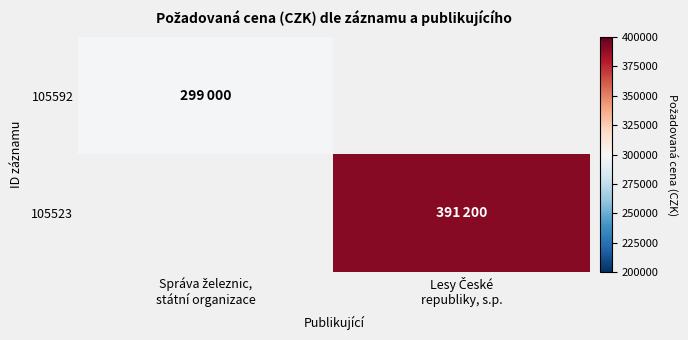

Where is 105592 nearest to the value 299000?

Správa železnic, státní organizace